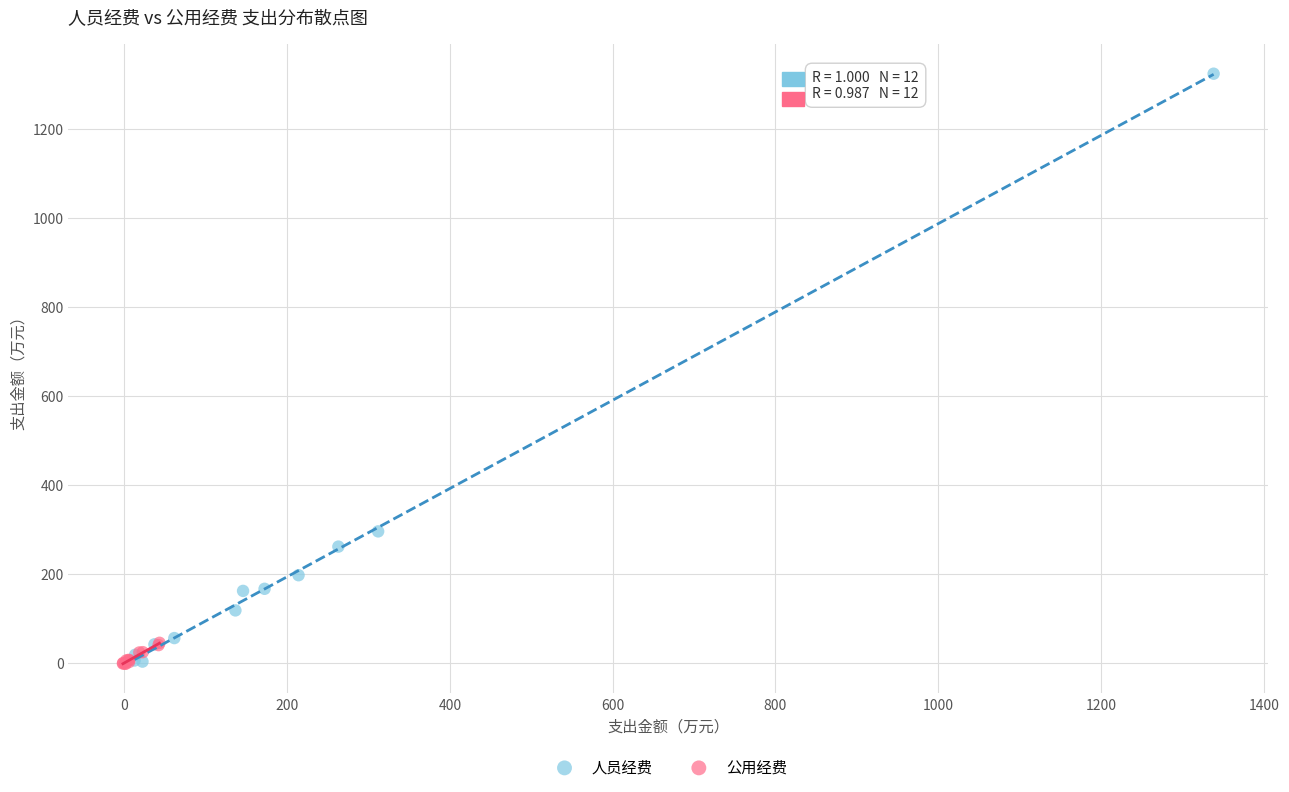

What are all the series names shown in the legend?

人员经费, 公用经费